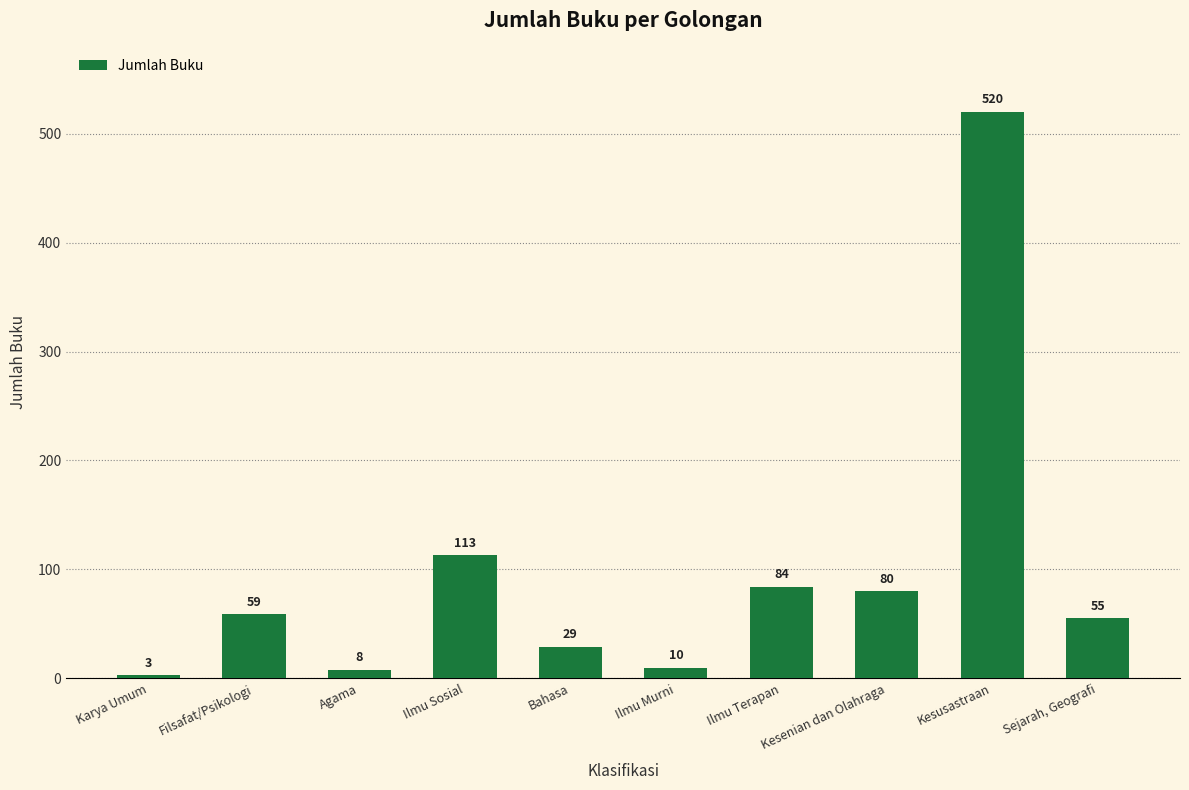

How many data points does each series have?

10